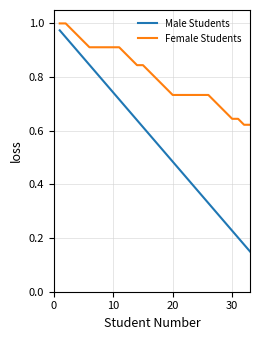

At how many categories does at least one series exceed 0?

33